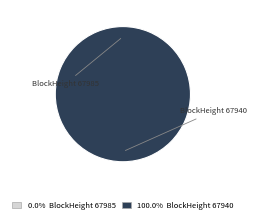

Is 67940 the majority of the pie?

Yes